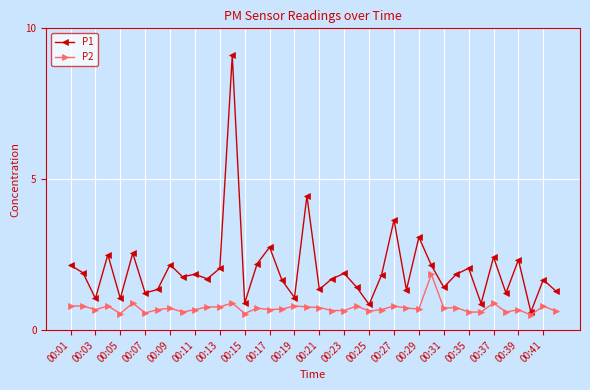

What is the average value of the P1 series?

2.0